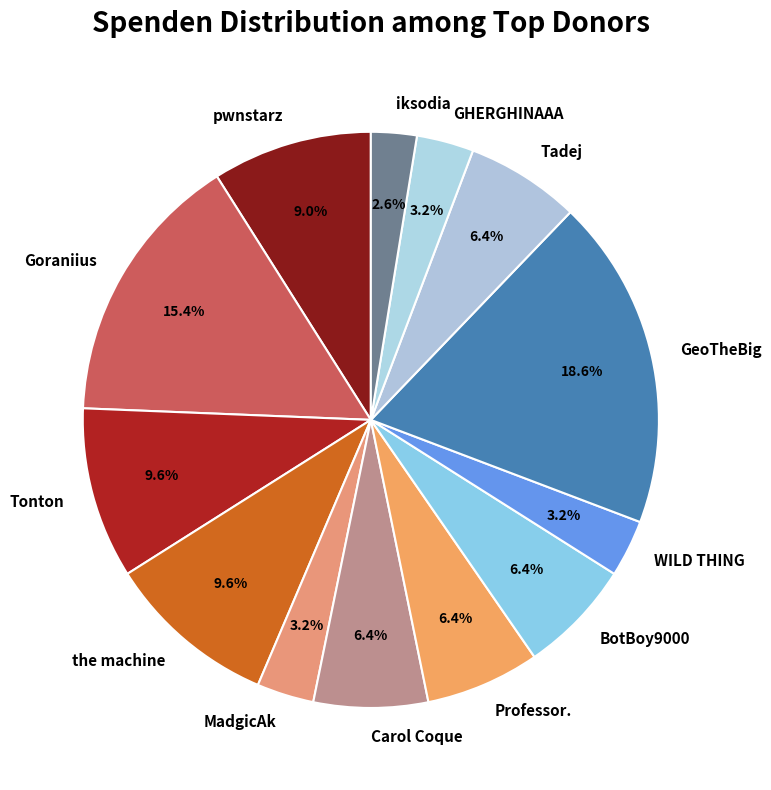

Which has a higher value, WILD THING or the machine?

the machine